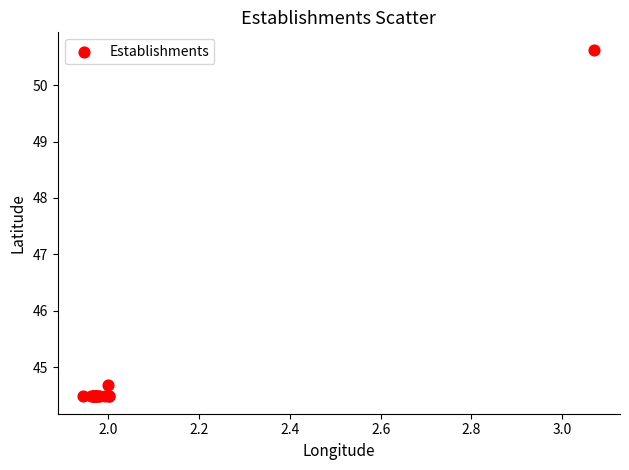

What Y value in the scatter plot is closest to 47?

44.7